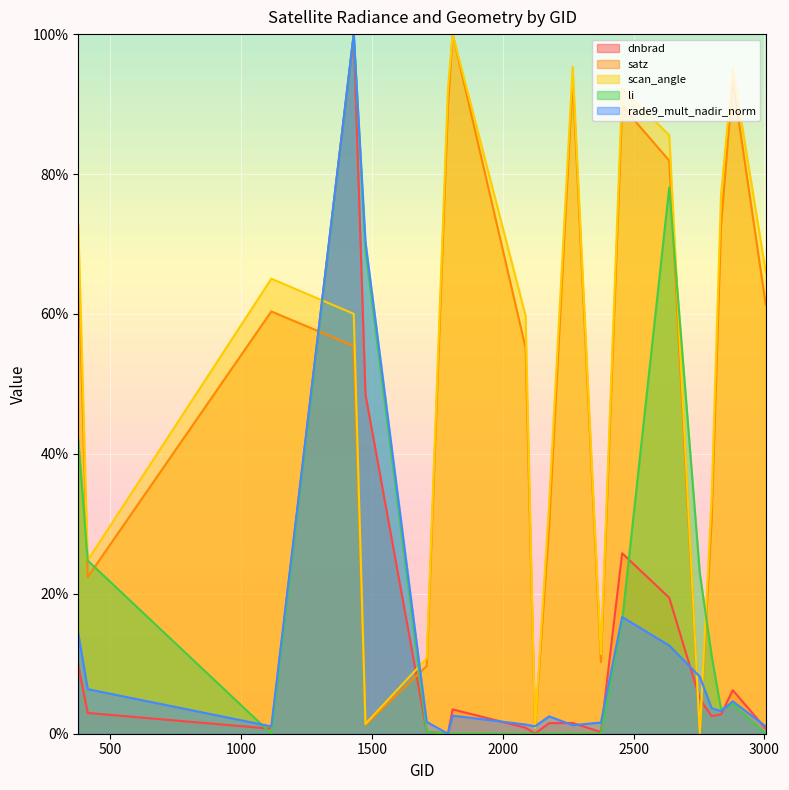

How many interior local peaks does the dnbrad series have?

5